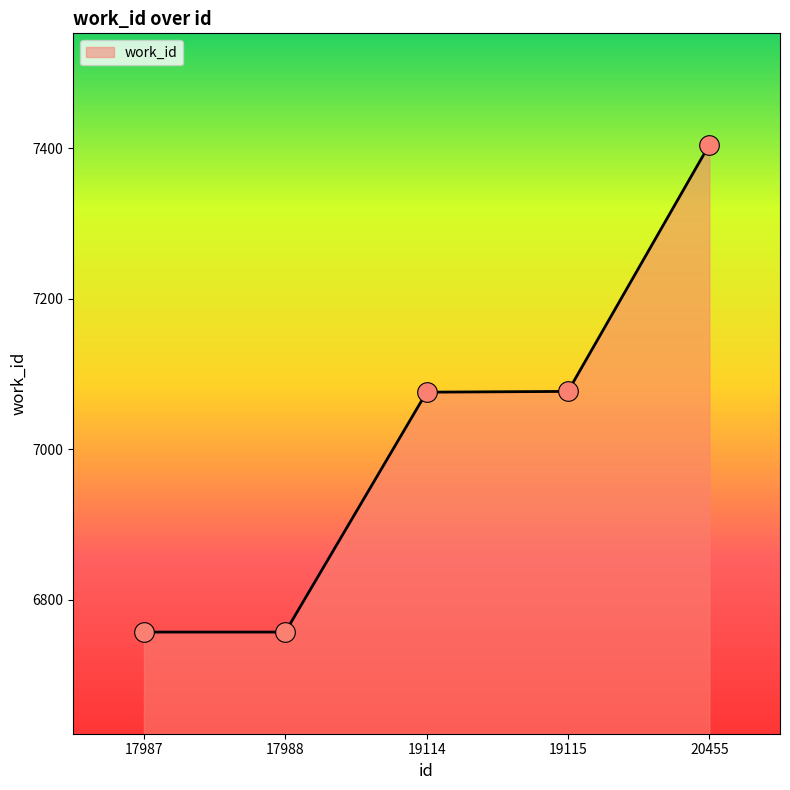

What is the ratio of the value at 17987 to the value at 19114?

1.0